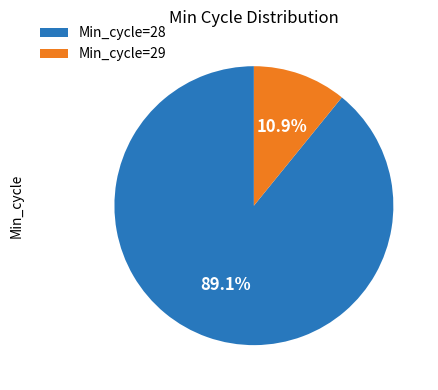

Count the number of slices in the pie.

2